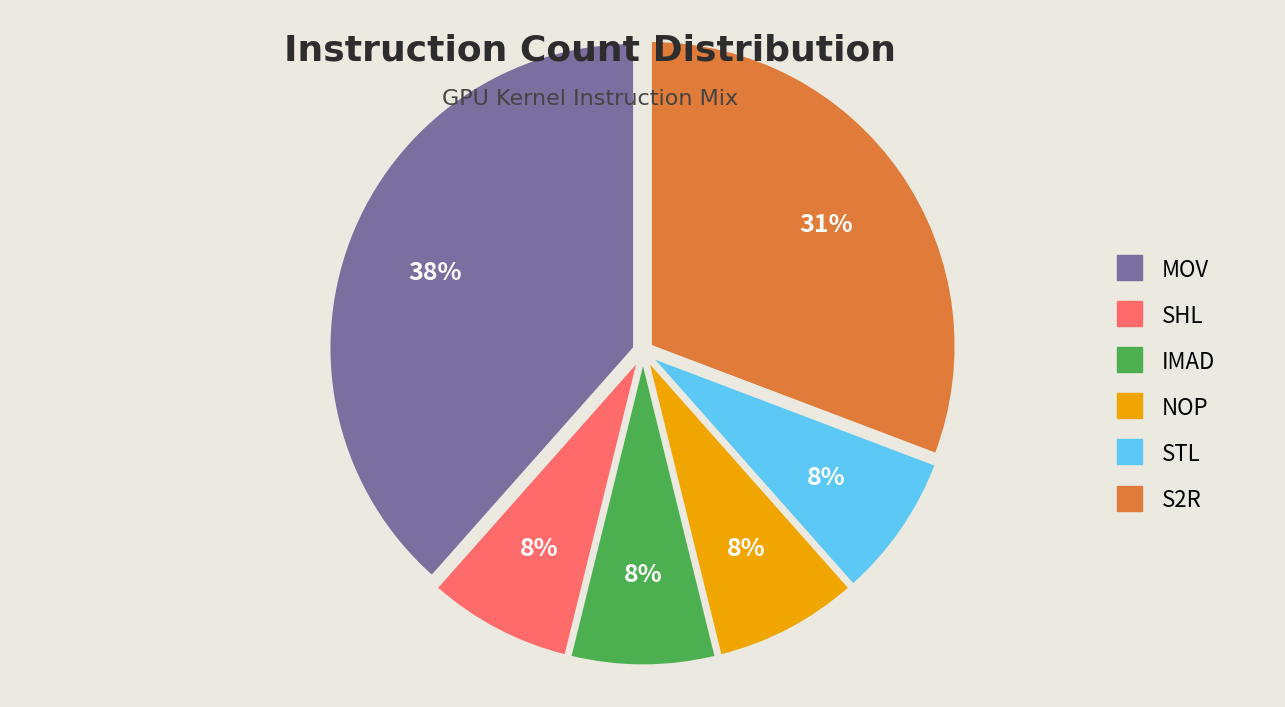

To the nearest percent, what percentage of the pie is NOP?

8%